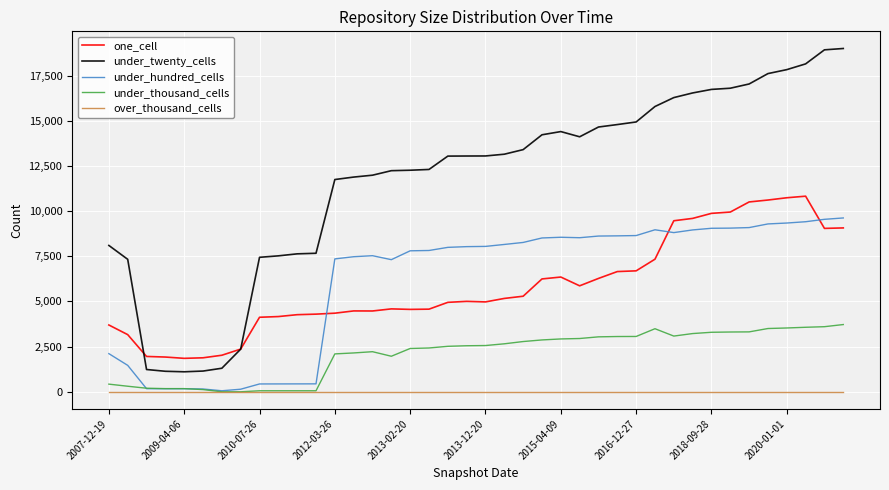

What is the greatest value displayed?

19004